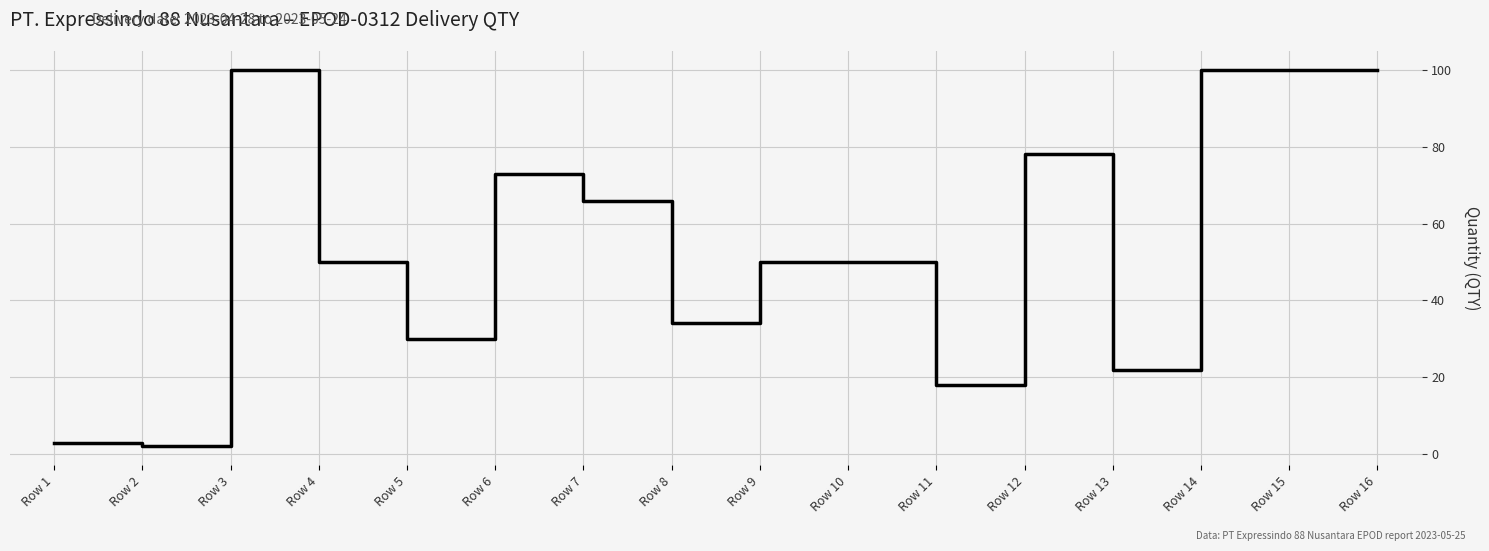

Between Row 12 and Row 10, which is larger?

Row 12